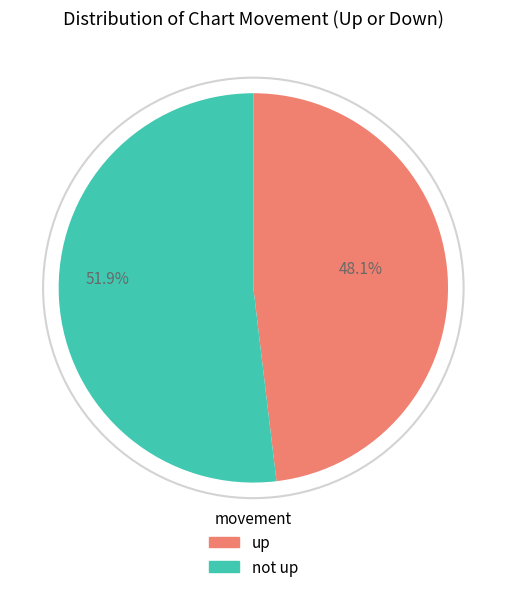

True or false: up accounts for 48% of the total.

True